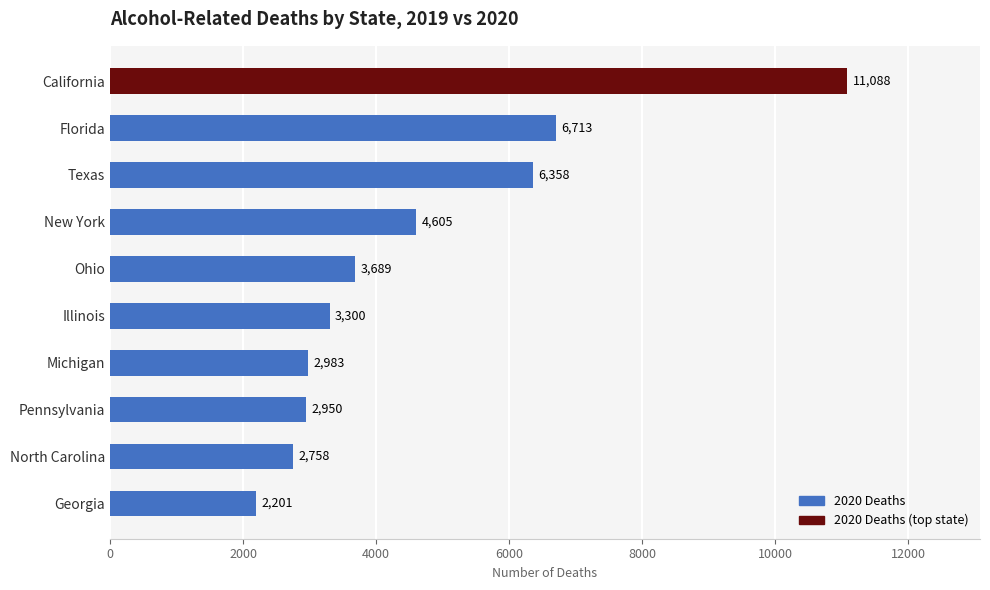

Approximately how many times larger is the value at Pennsylvania compared to New York?

0.6